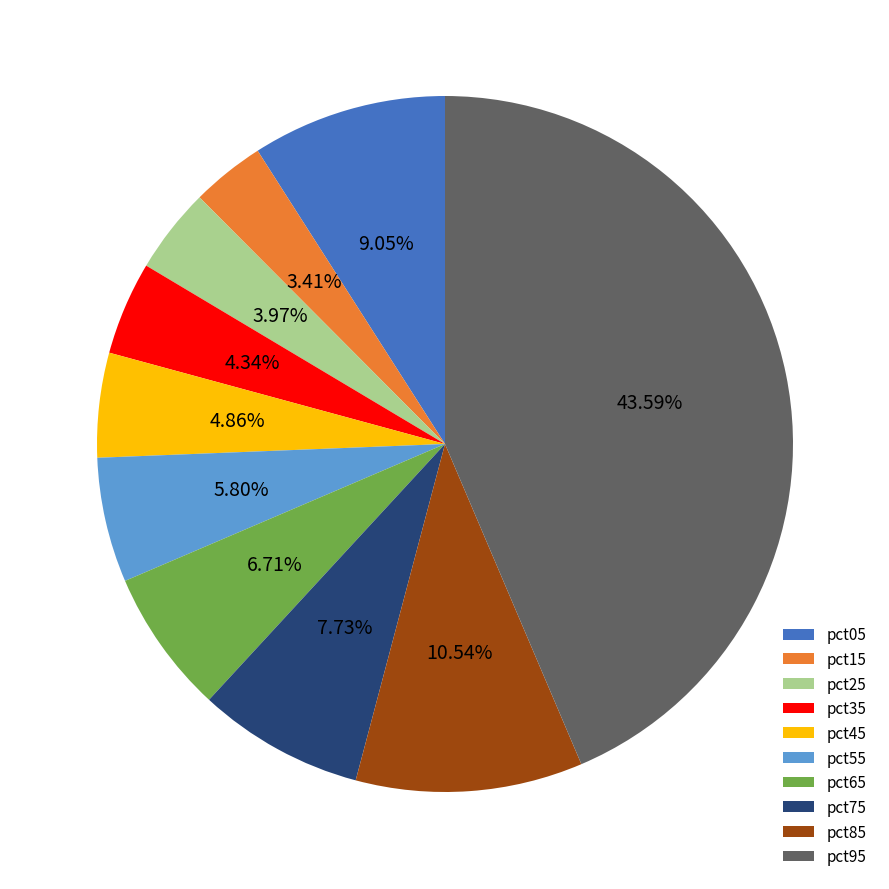

To the nearest percent, what is the difference between the pct15 and pct85 slice percentages?

7%